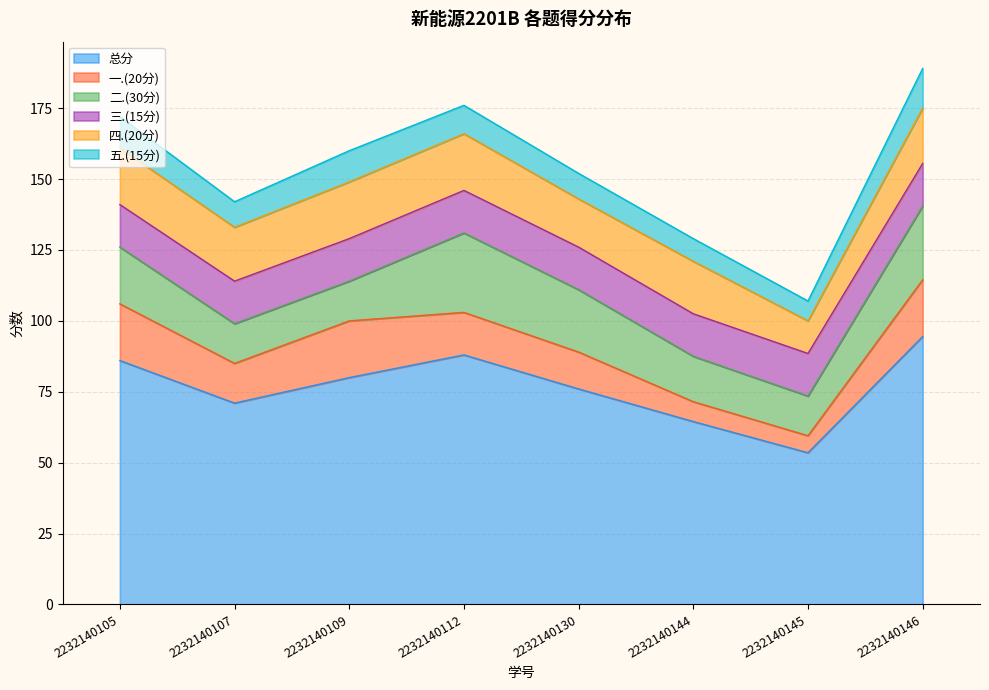

Between 2232140130 and 2232140109, which is larger?

2232140109